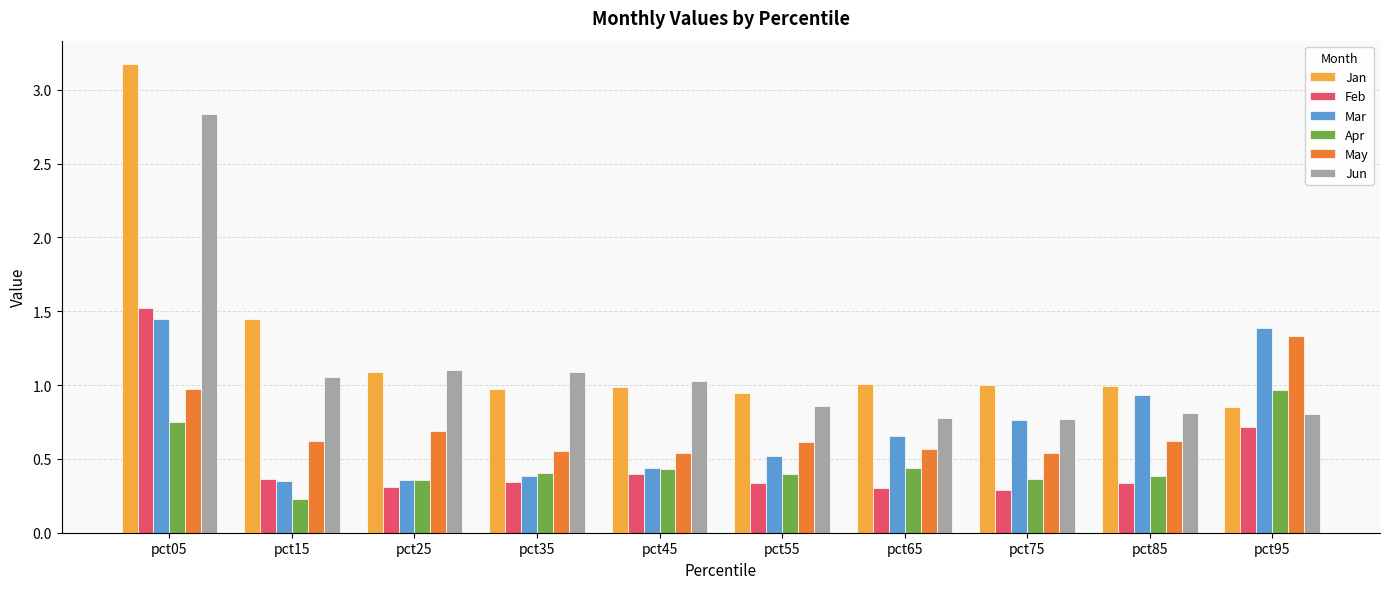

What is the total value across all series at pct55?

3.7